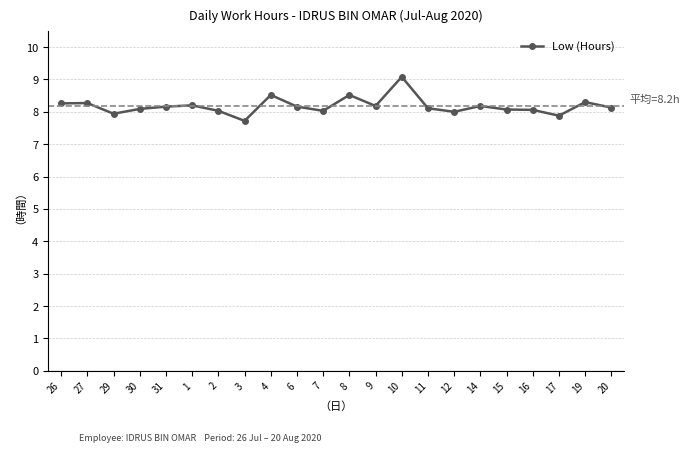

What position from the right is 12?

7